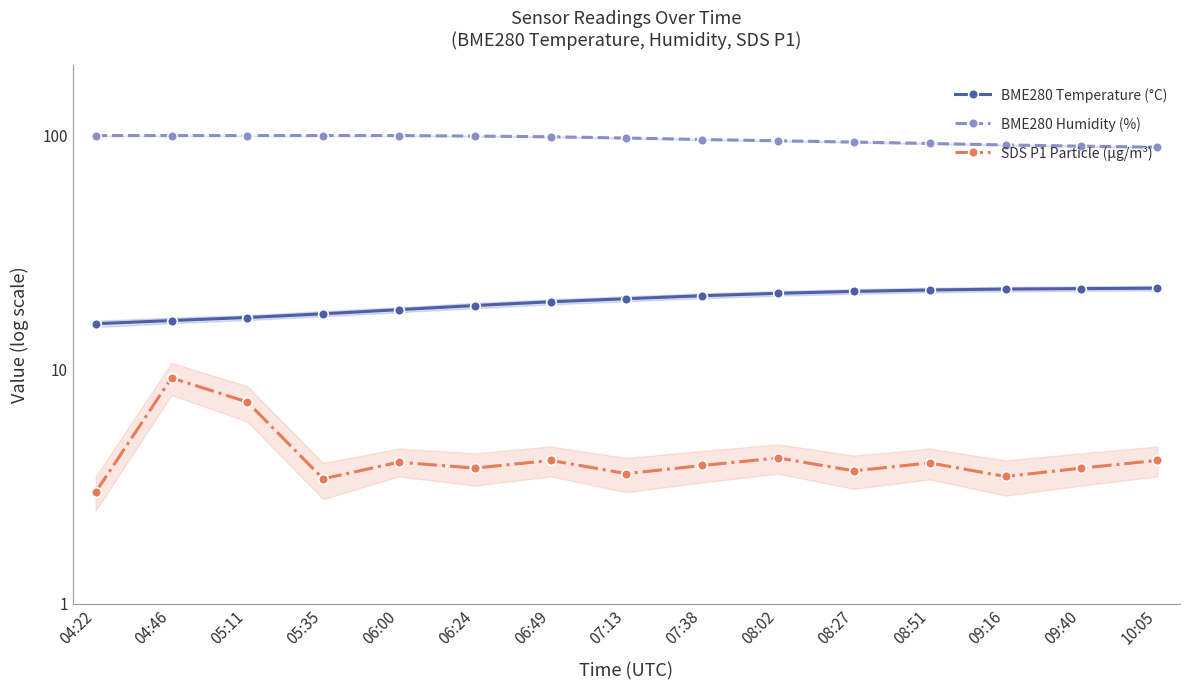

What is the minimum value for BME280 Temperature (°C)?

15.7